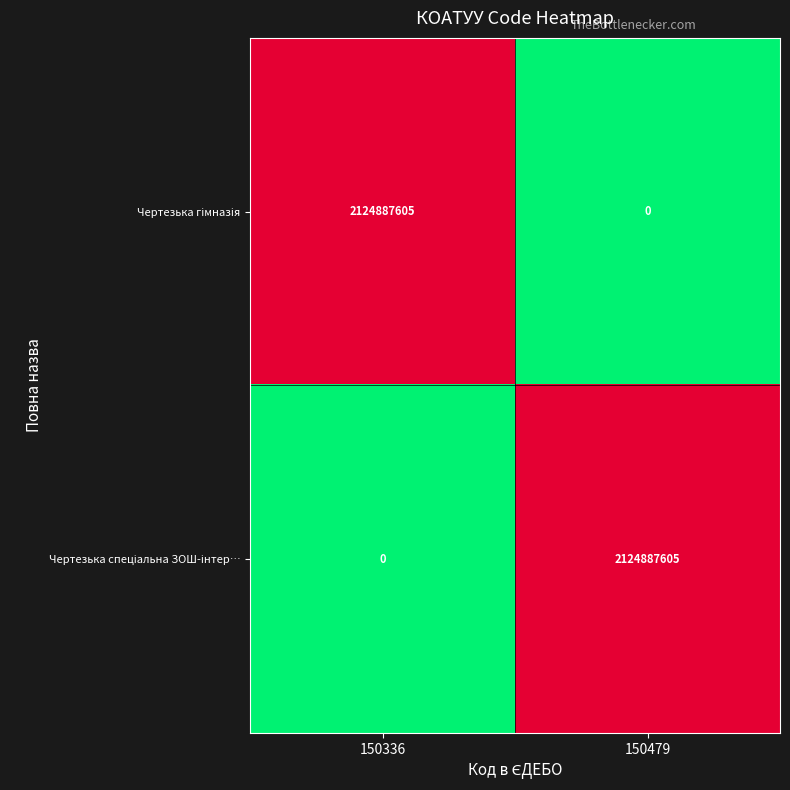

What is the total value across all series at 150479?

2124887605